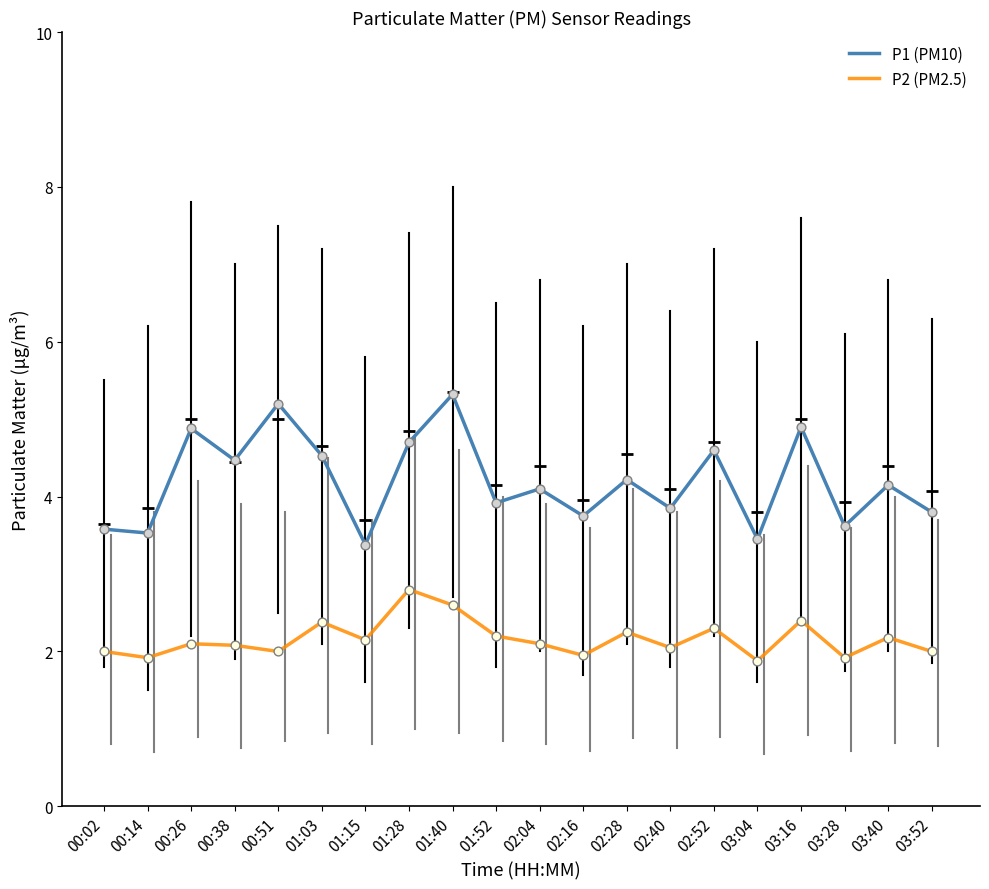

At how many categories does at least one series exceed 2?

20